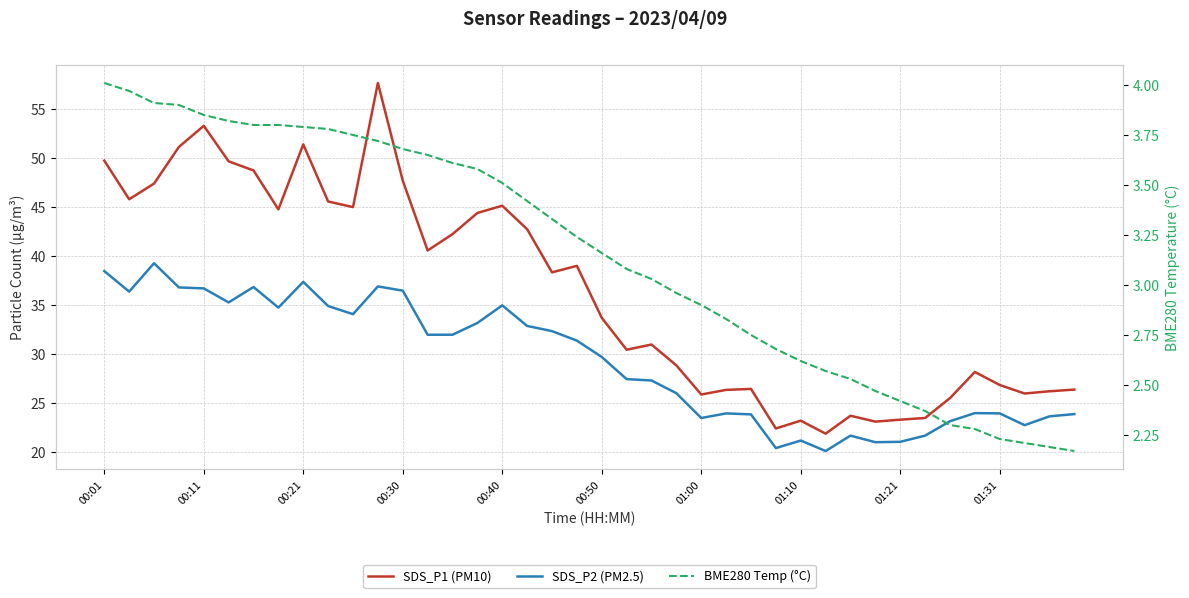

True or false: SDS_P2 (PM2.5) and SDS_P1 (PM10) intersect in this chart.

False